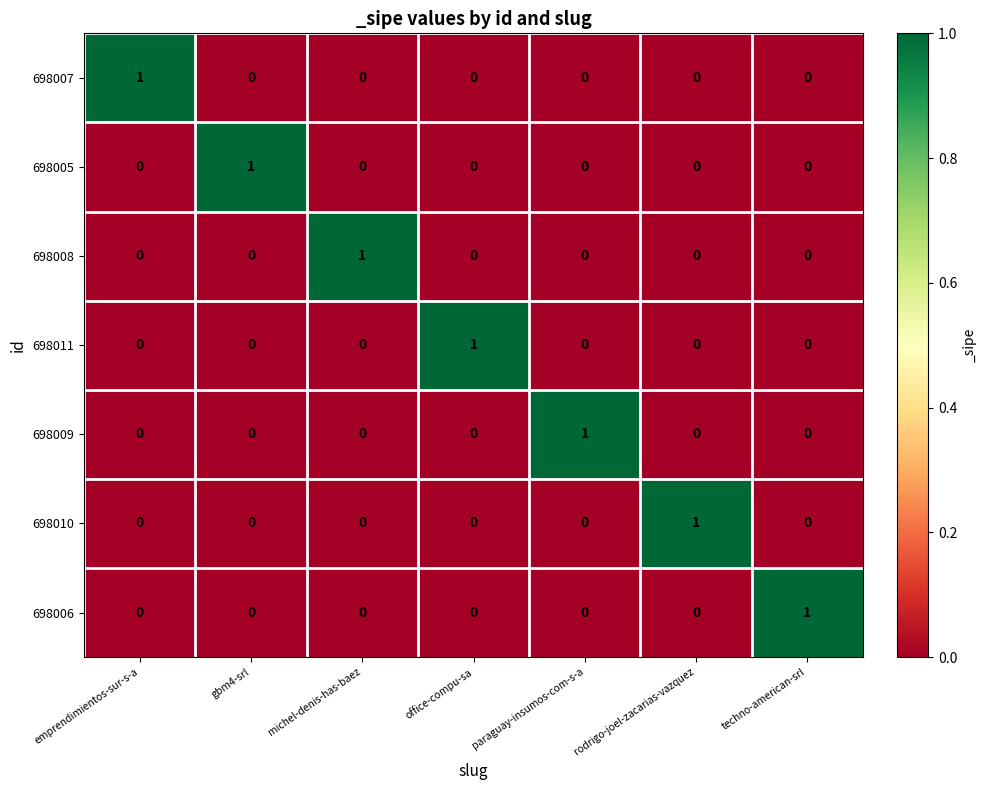

True or false: 698006 has a value of 1 at office-compu-sa.

False